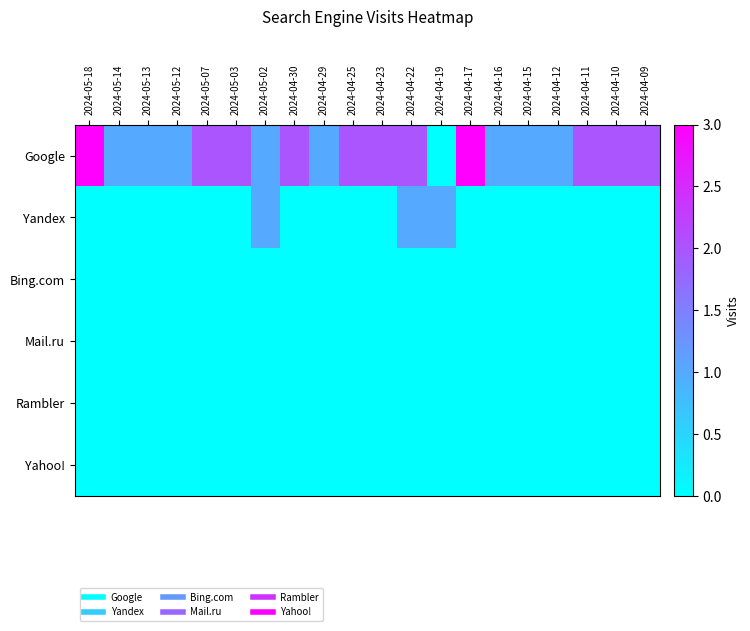

At which category is the sum across all series the highest?

2024-05-18